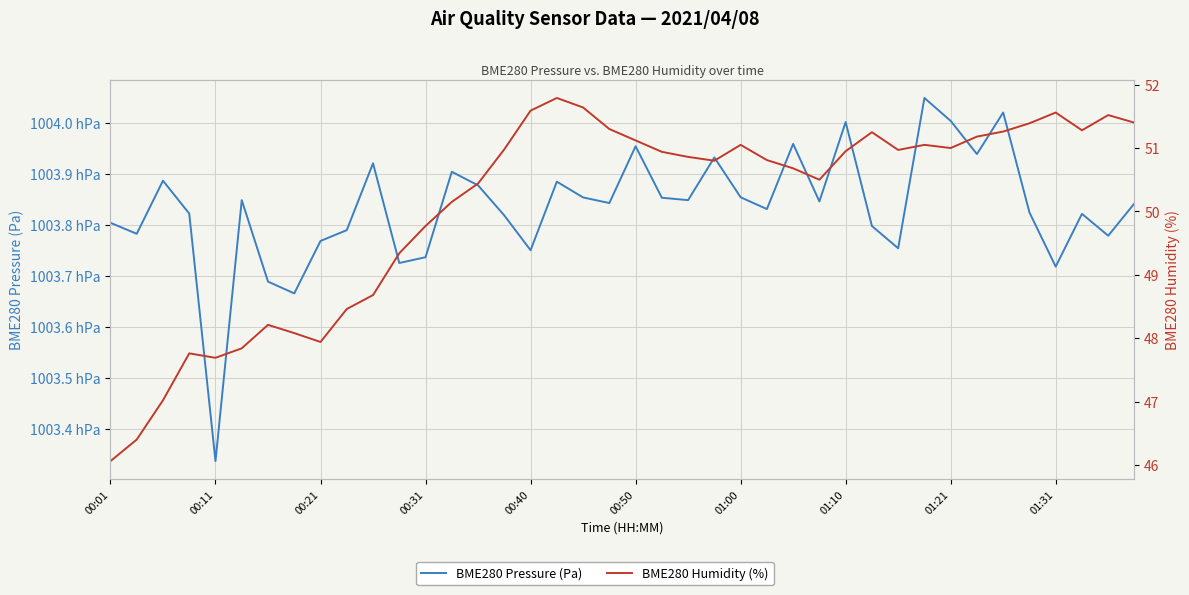

What are all the series names shown in the legend?

BME280 Pressure (Pa), BME280 Humidity (%)